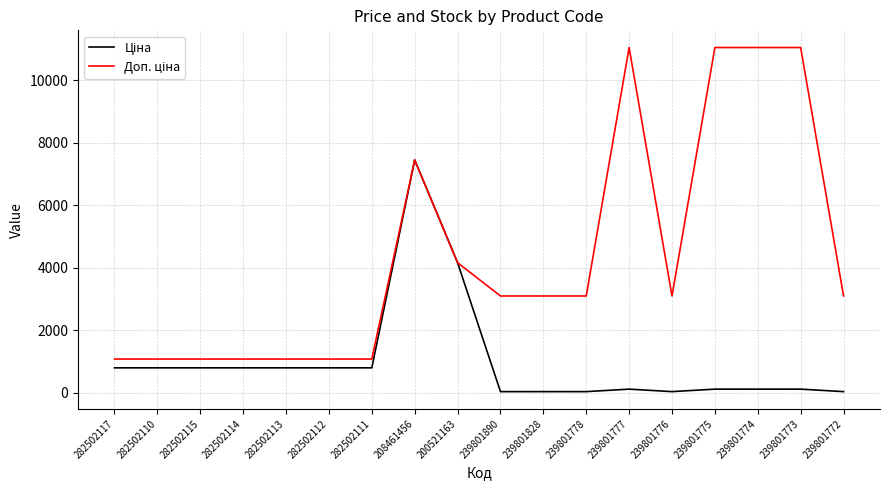

What is the spread (max minus min) of values at 282502110?

281.6